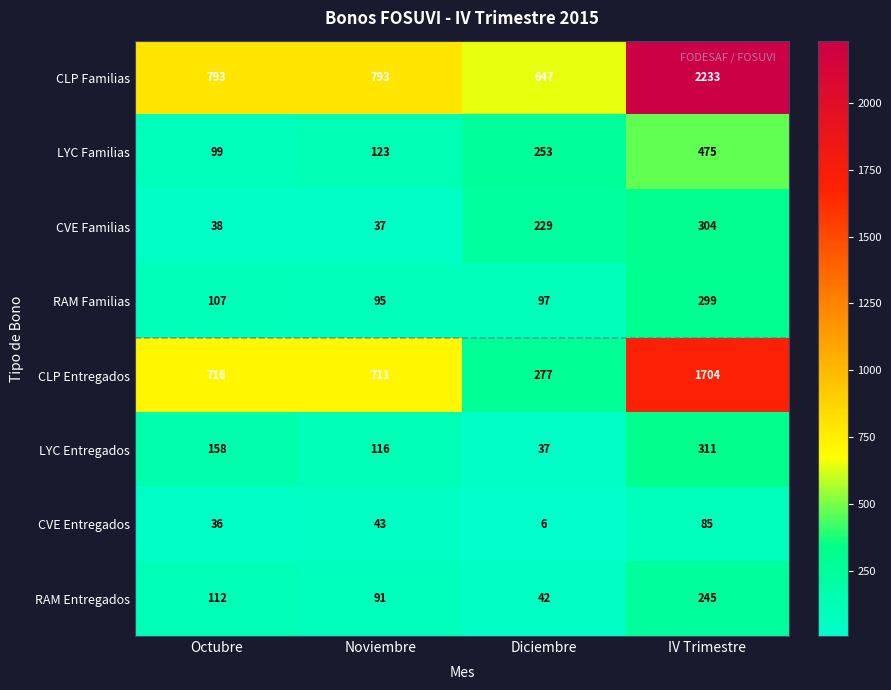

Between Noviembre and Diciembre, which series saw the biggest shift?

CLP Entregados